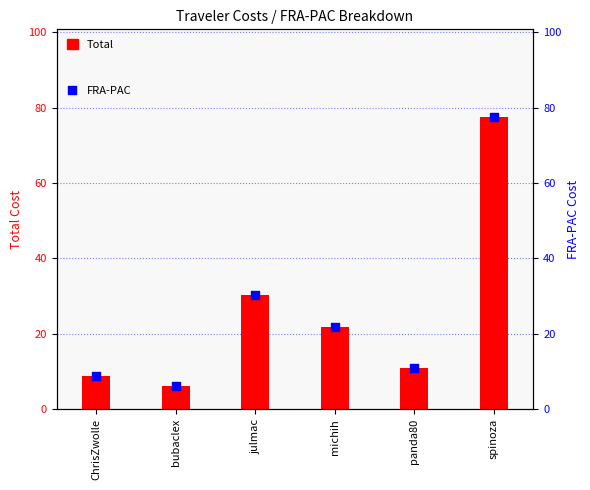

Which series reaches the maximum Y coordinate?

Total